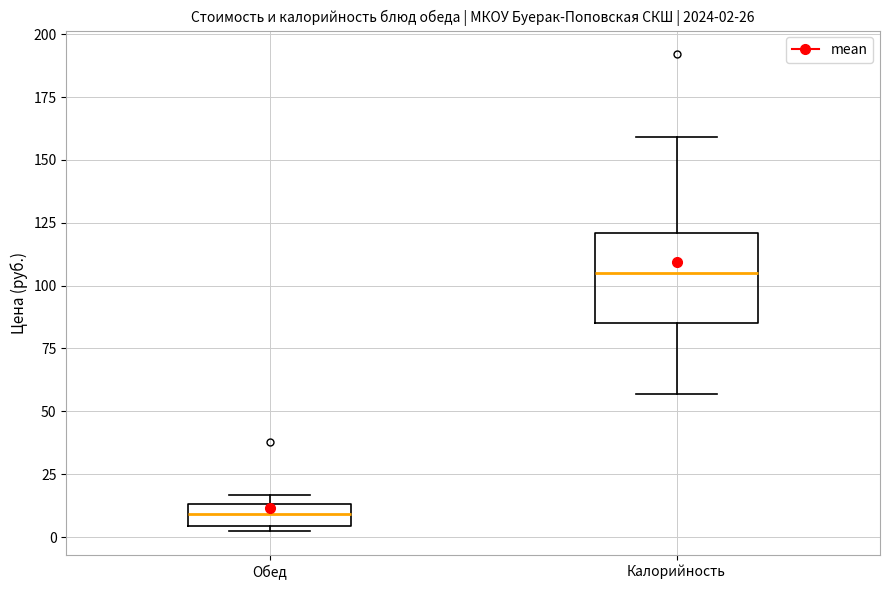

Which box has the lowest median line?

Обед